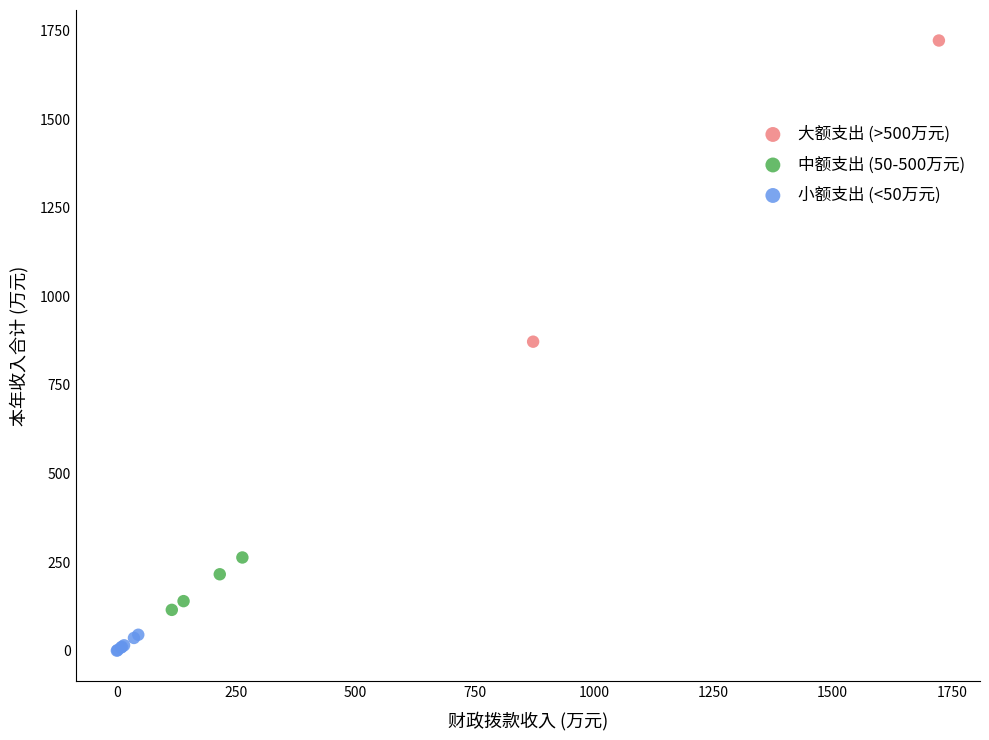

What are all the series names shown in the legend?

大额支出 (>500万元), 中额支出 (50-500万元), 小额支出 (<50万元)